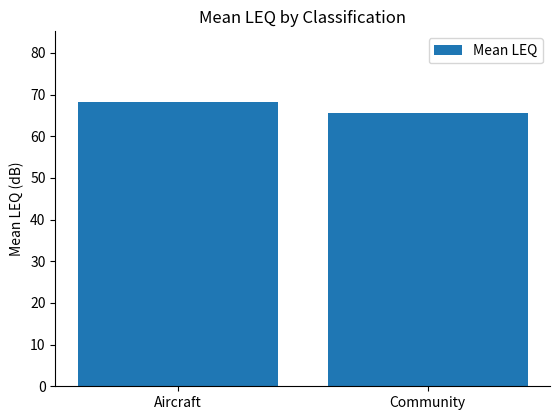

What is the smallest value displayed?

65.6